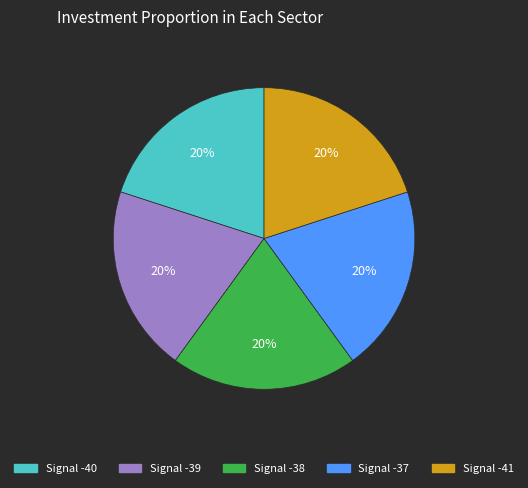

Combined, do Signal -38 and Signal -40 account for over 50%?

No